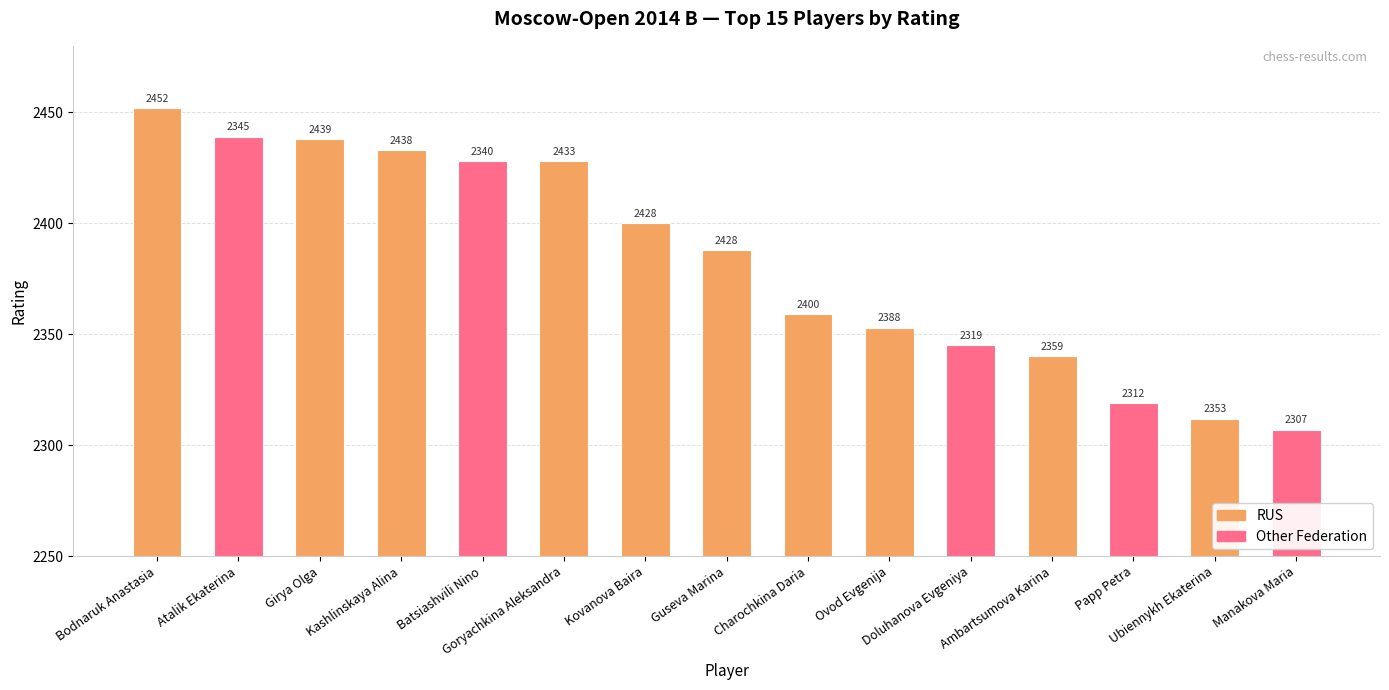

What position from the left is Papp Petra?

13